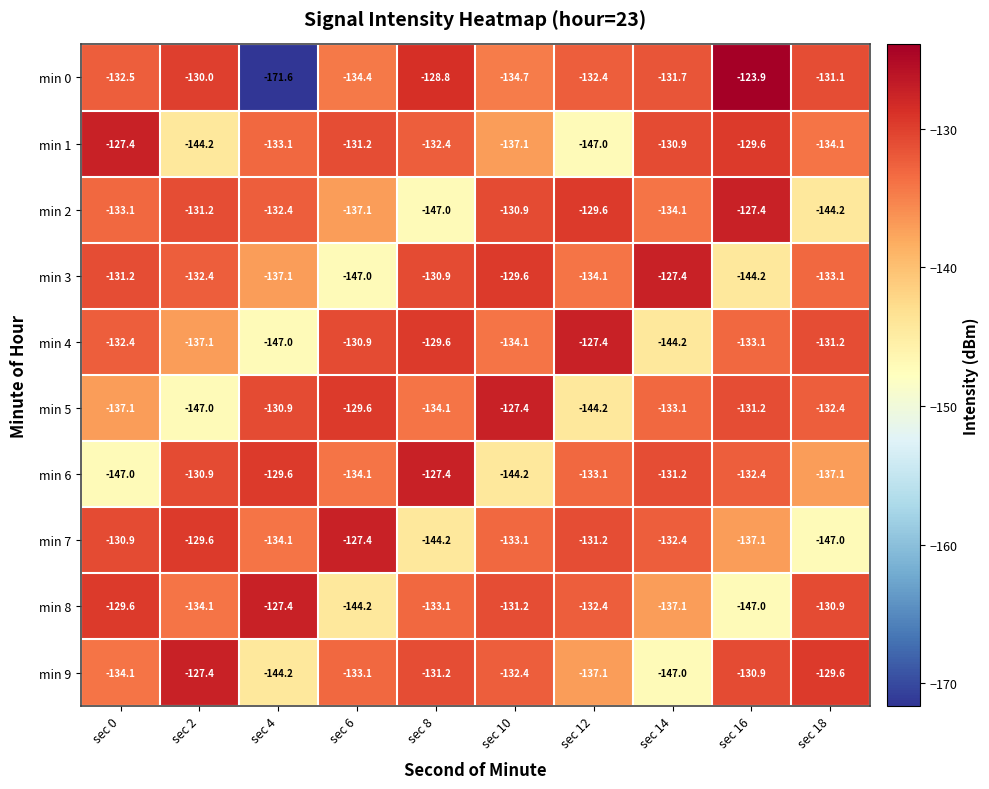

Is it true that min 5 equals -134.1 at sec 8?

True